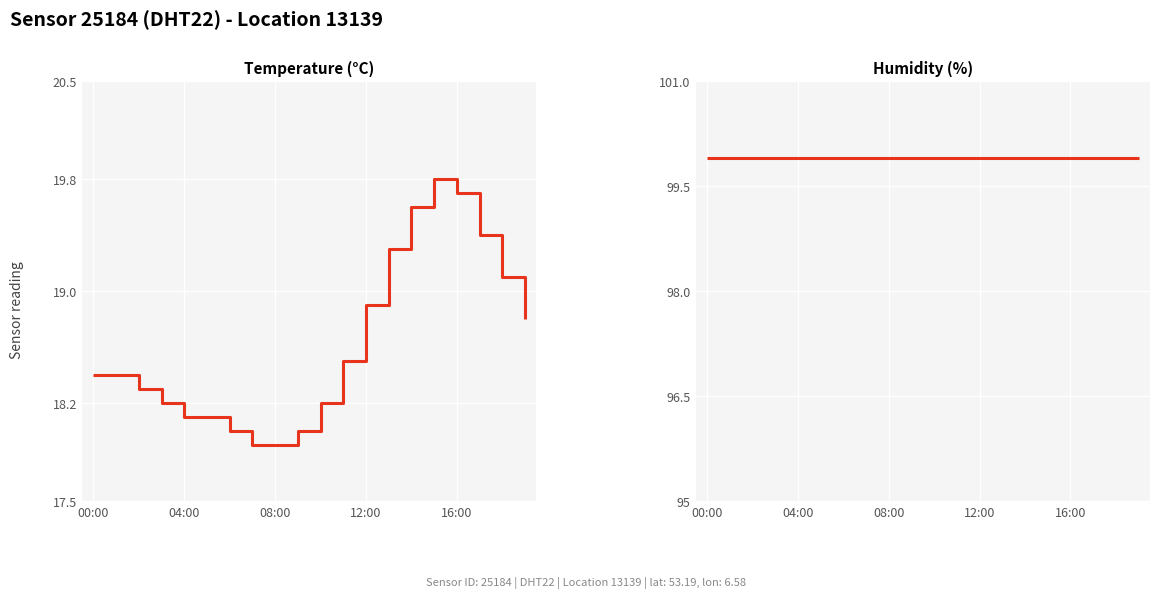

True or false: Humidity (%) has a value of 176.8 at 14.

False